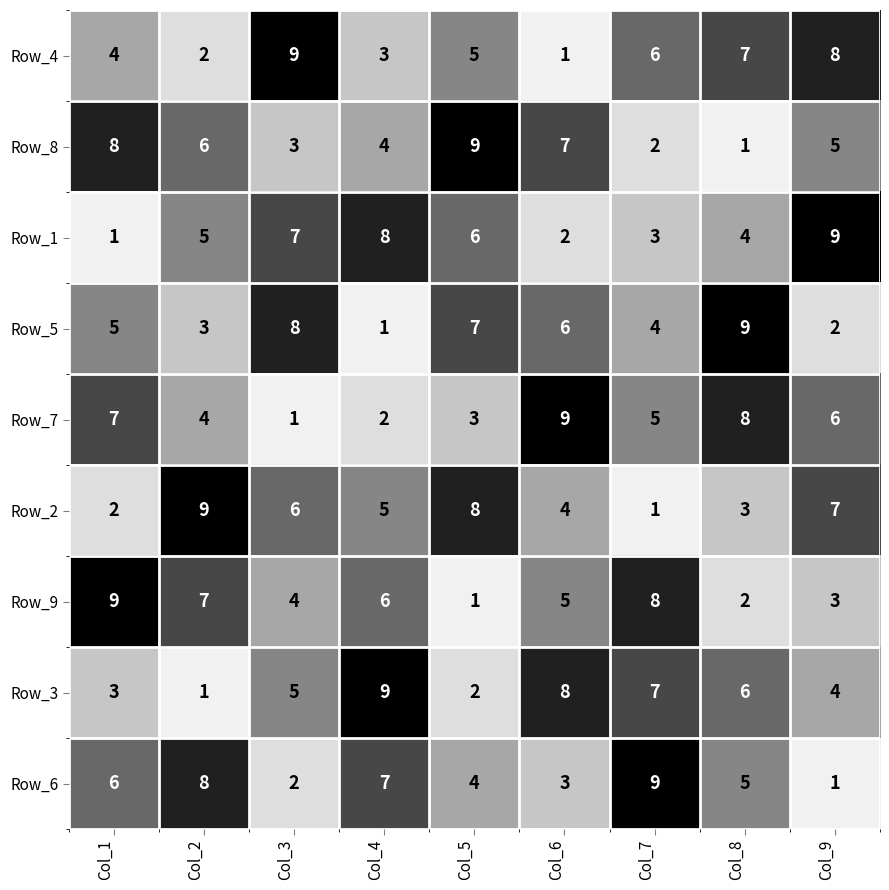

Rank the categories by Row_1 value from lowest to highest.

Col_1, Col_6, Col_7, Col_8, Col_2, Col_5, Col_3, Col_4, Col_9